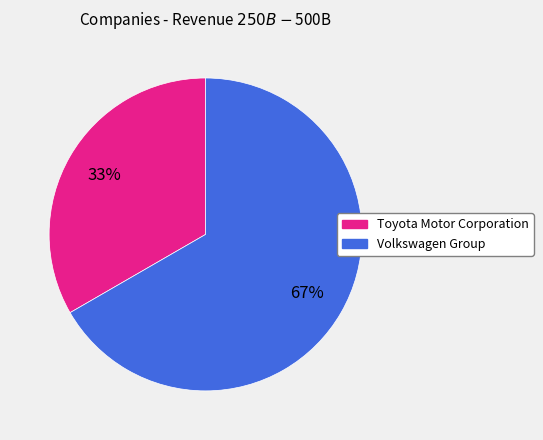

To the nearest percent, what percentage of the pie is Volkswagen Group?

67%